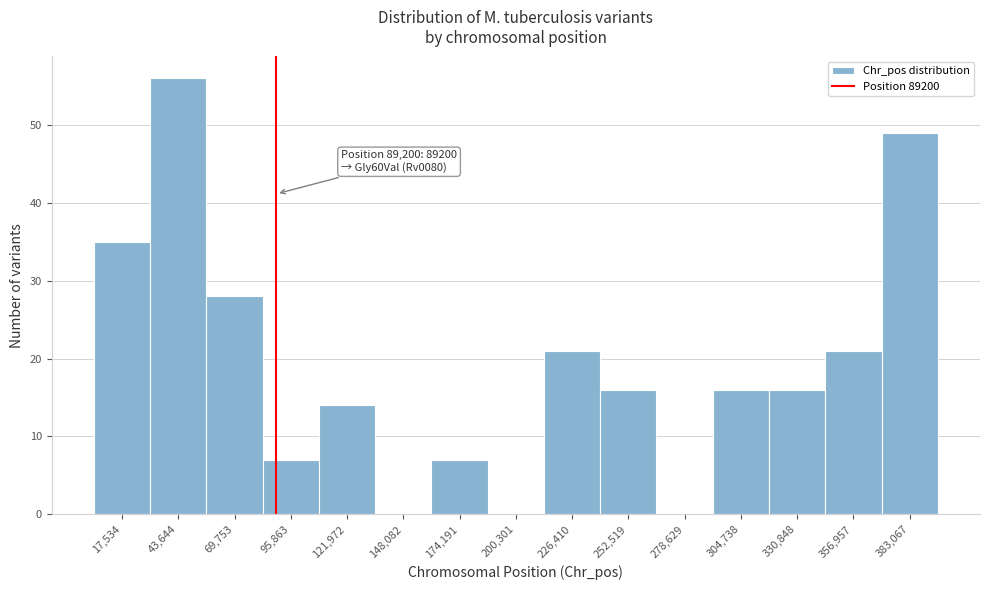

Which range on the x-axis has the tallest bar?

30000 to 55000